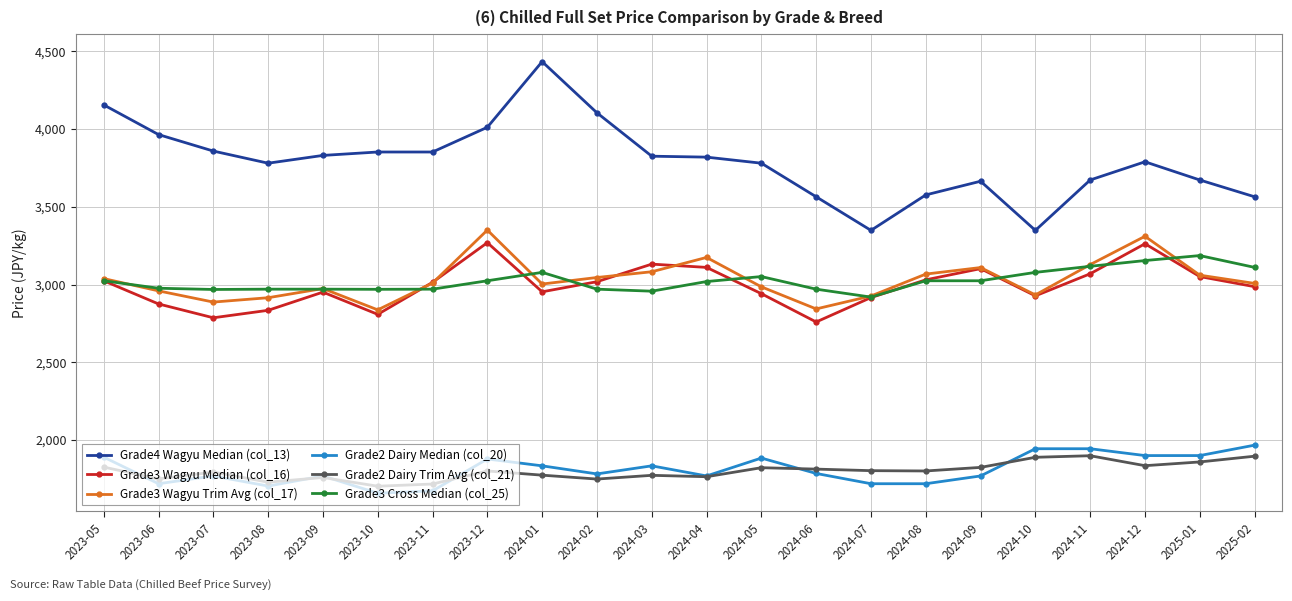

What is the label of the 20th point from the left?

2024-12